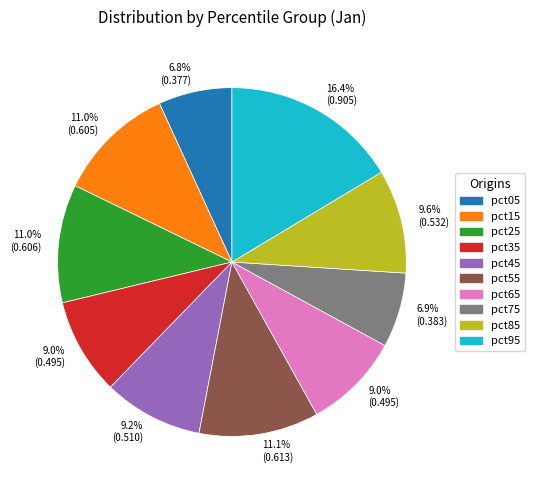

Count the number of slices in the pie.

10